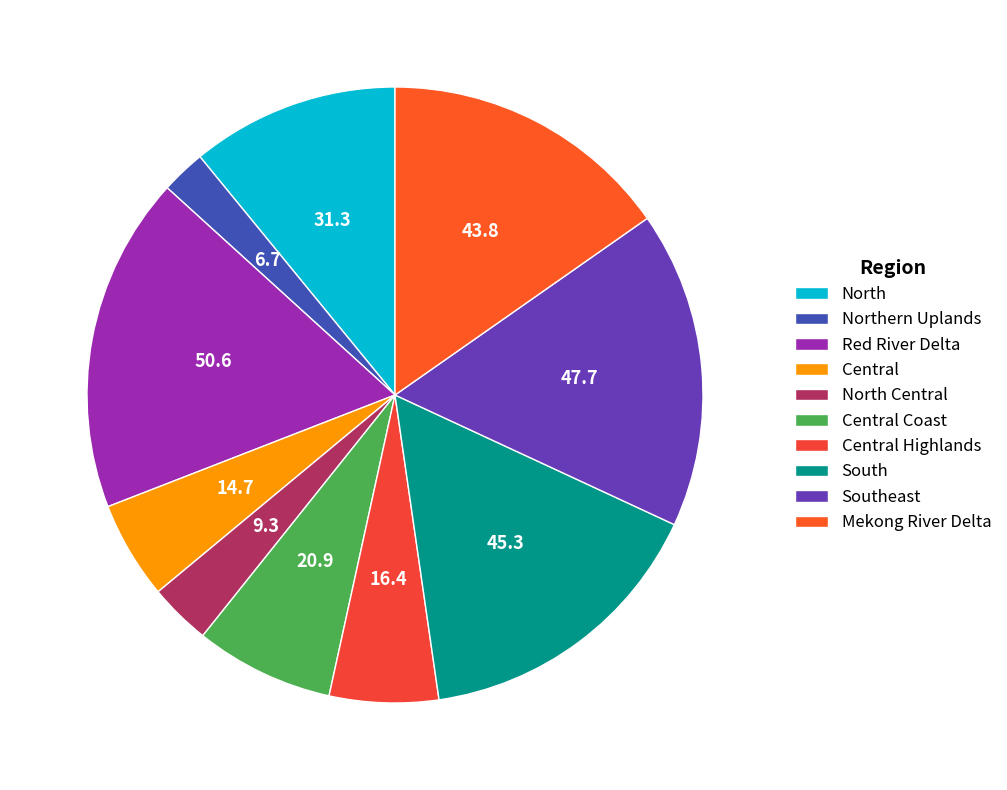

How many slices are in this pie chart?

10